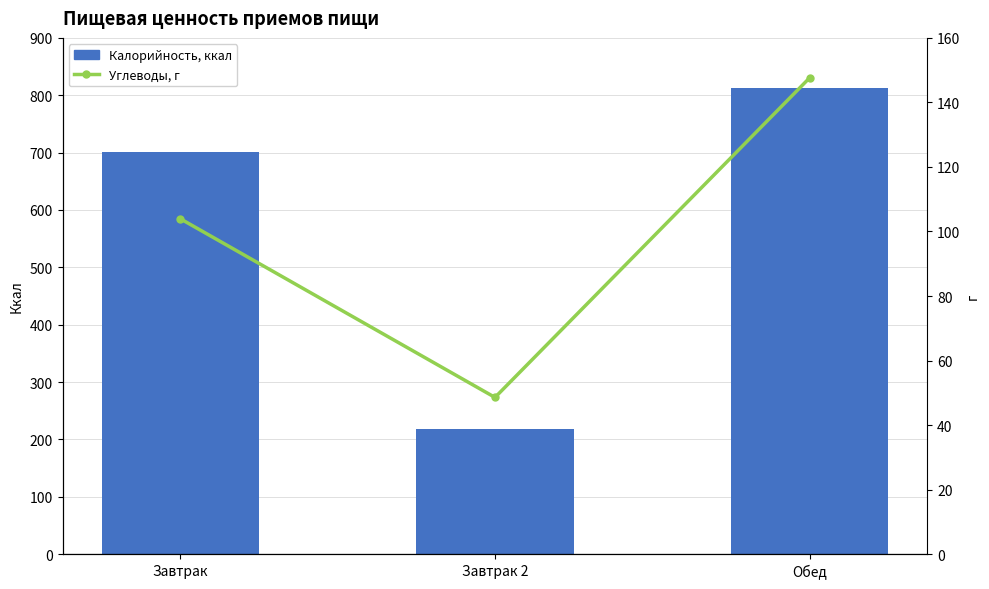

Where is Углеводы, г nearest to the value 98?

Завтрак